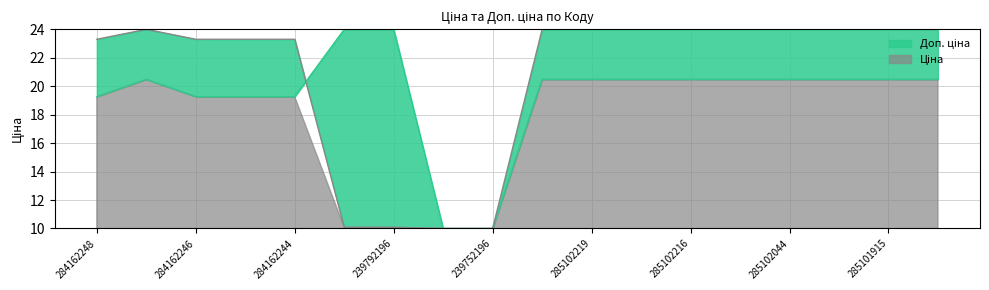

The Доп. ціна series shows 11.7 at 285101569. True or false?

False